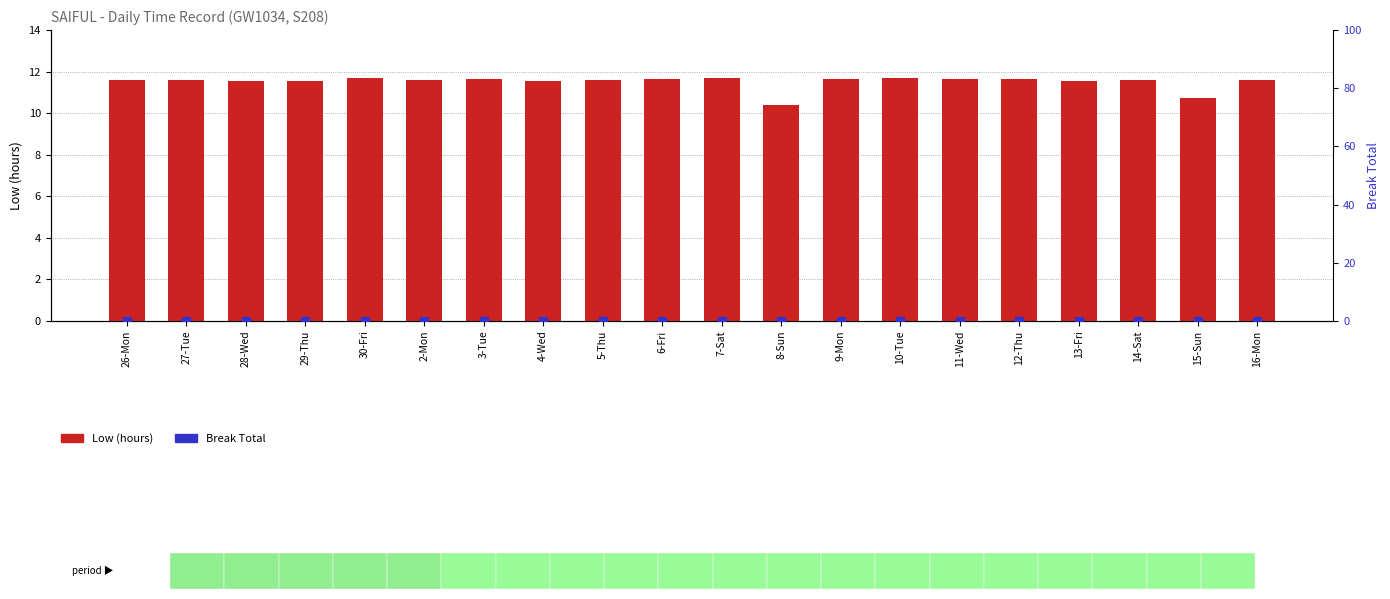

Which series contains the highest Y value?

Low (hours)